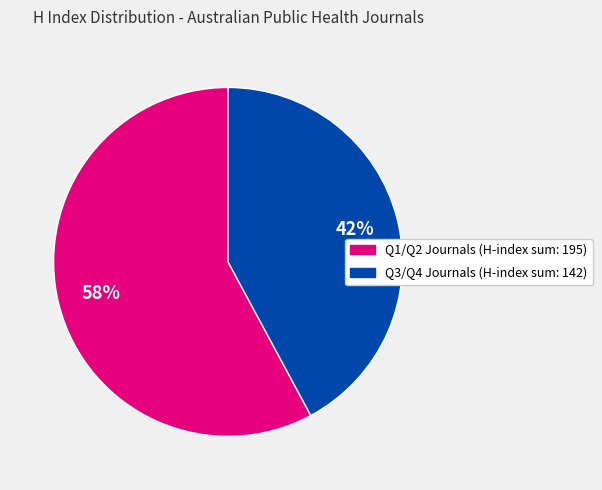

To the nearest percent, what is the difference between the largest and smallest slice percentages?

16%